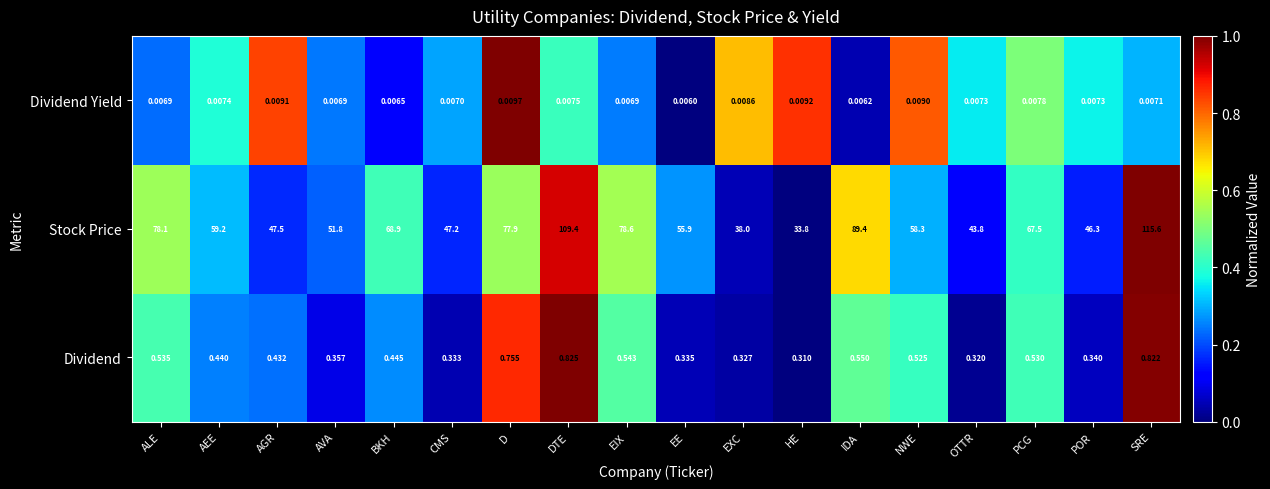

What is the total value across all series at DTE?

110.2